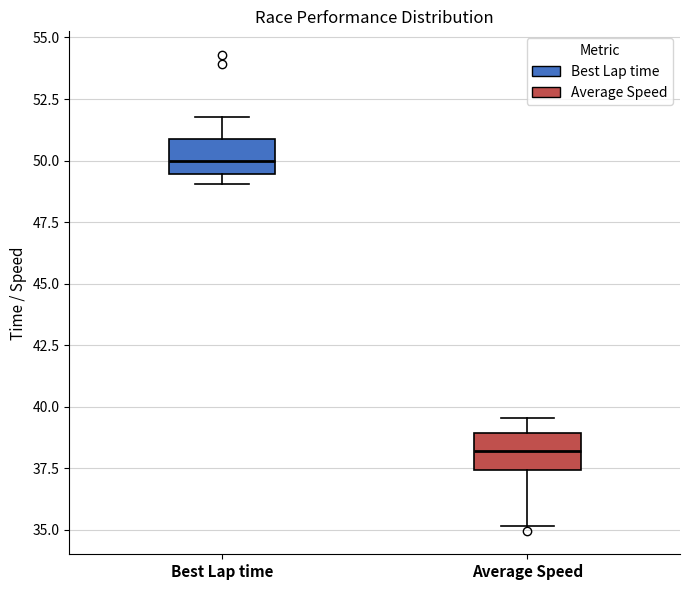

Reading left to right, read every box against the y-axis: the position of its median line, the range the box covers, and the ends of its whiskers. The values are not printed on the chart, so give them approximately, as read against the axis.

Best Lap time: median 50.0, box 49.5 to 51.0, whiskers 49.0 to 52.0
Average Speed: median 38.0, box 37.5 to 39.0, whiskers 35.0 to 39.5